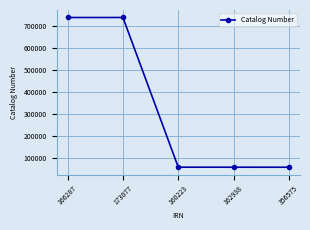

Where is the first local maximum?

173077